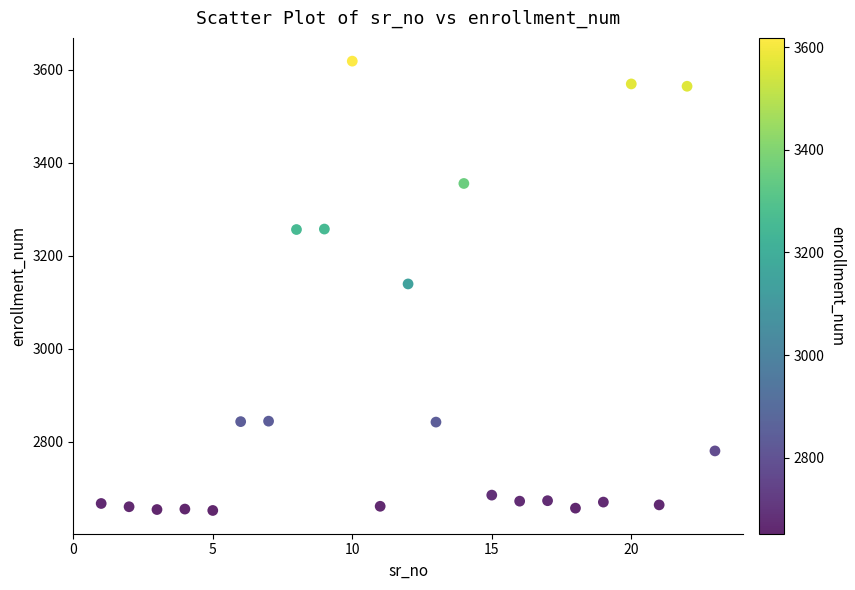

What is the range of X values (max minus min)?

22